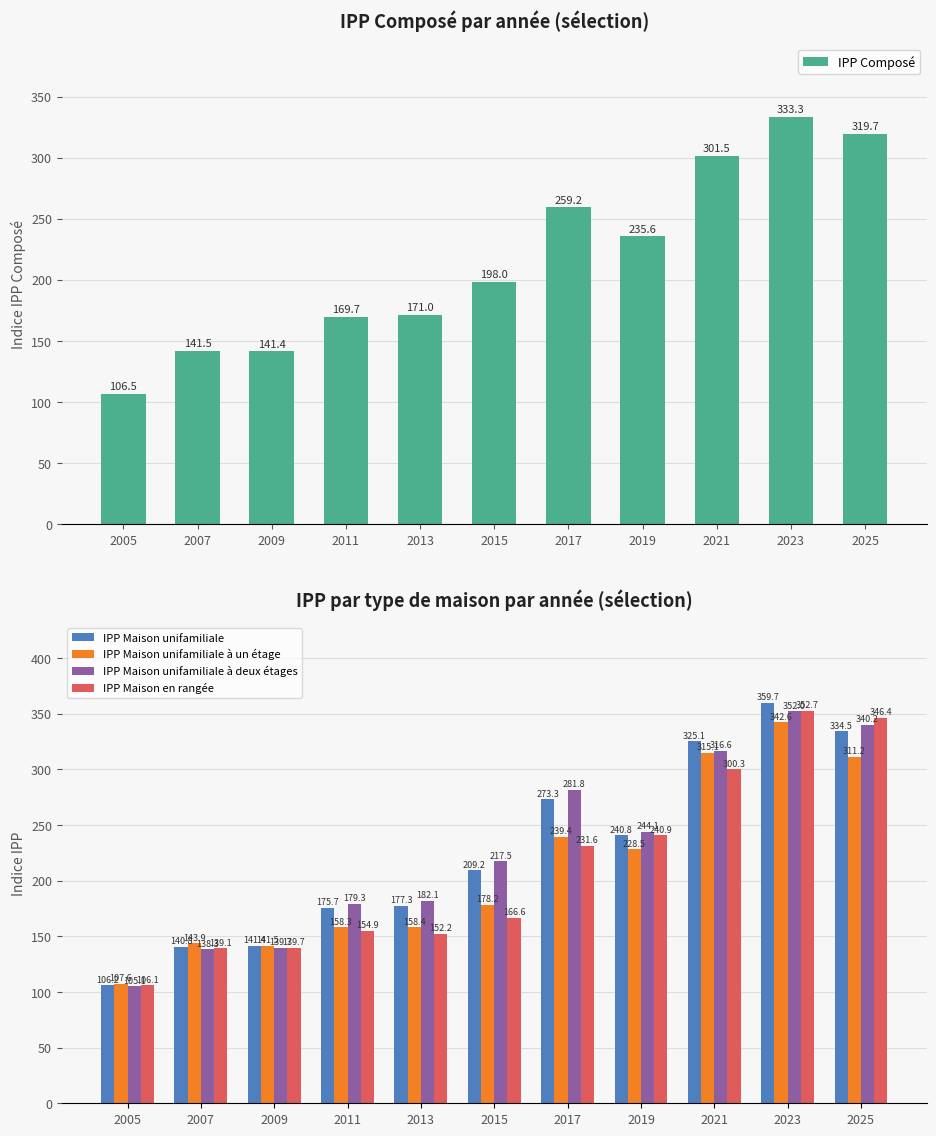

List the labels in order of IPP Maison unifamiliale à deux étages value, smallest first.

2005, 2007, 2009, 2011, 2013, 2015, 2019, 2017, 2021, 2025, 2023